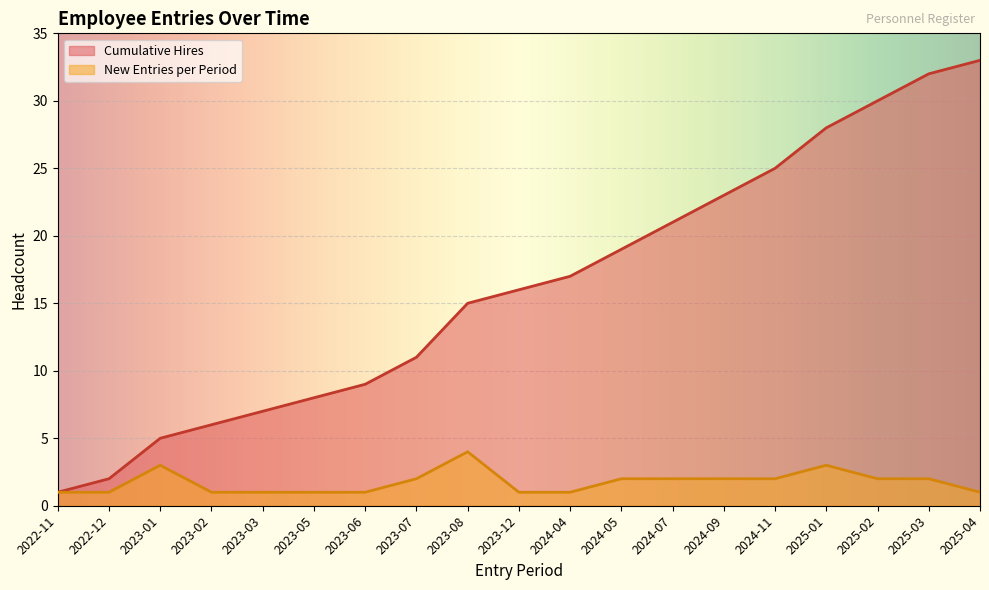

What is the smallest value displayed?

1